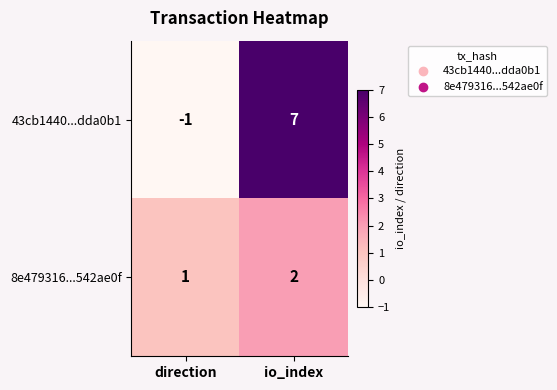

Rank the series by their maximum value, from highest to lowest.

43cb1440...dda0b1, 8e479316...542ae0f